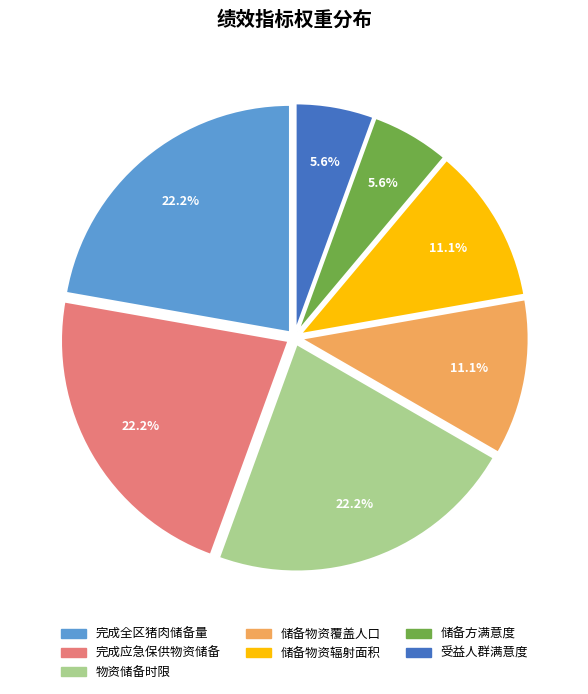

What is the ratio of the value at 储备物资辐射面积 to the value at 物资储备时限?

0.5